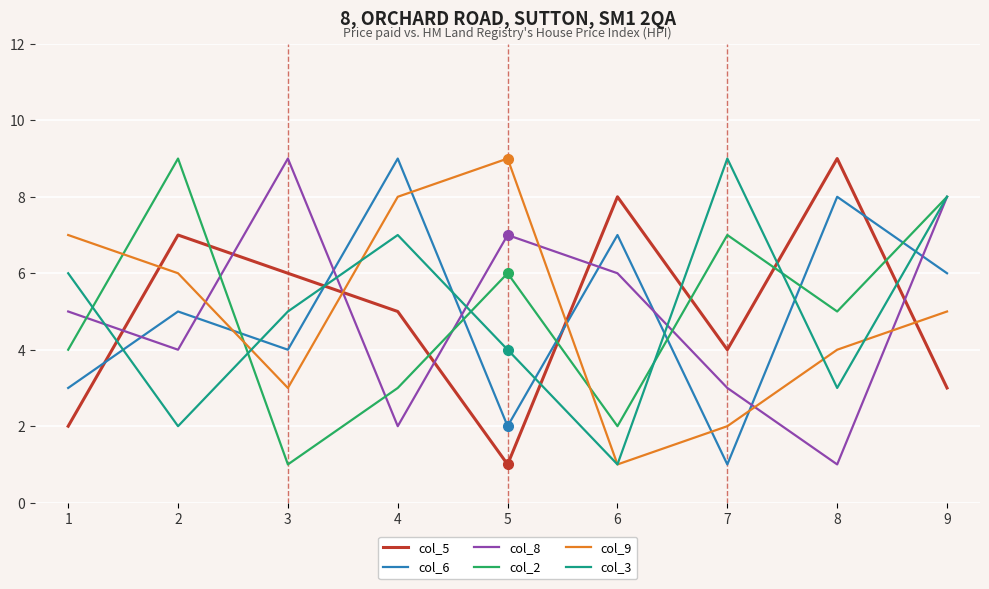

Between which two adjacent categories do col_9 and col_8 first intersect?

2 and 3